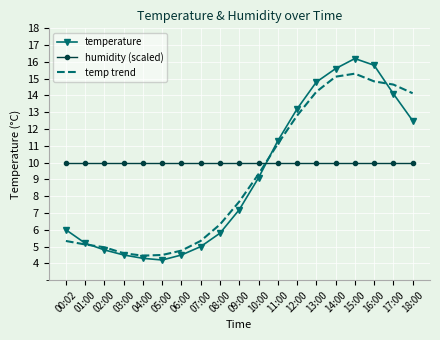

How many values in the temp trend series exceed 7?

10